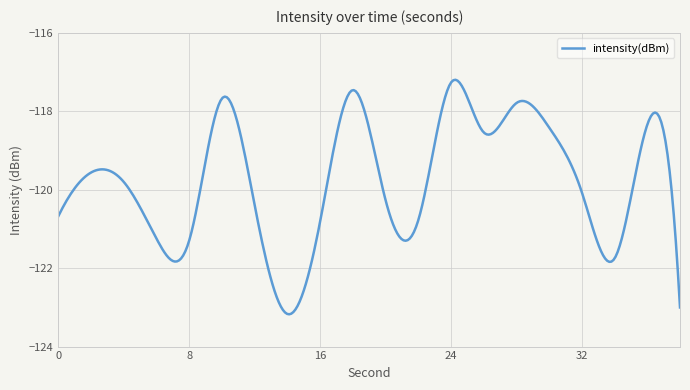

What is the maximum value shown in the chart?

-117.2